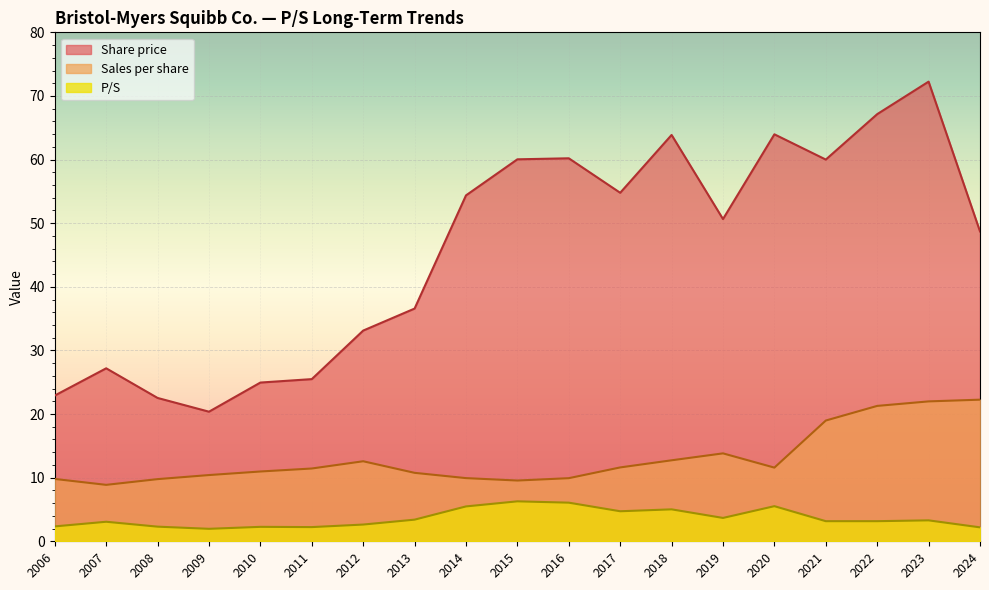

Which category has the highest value across all series?

2023